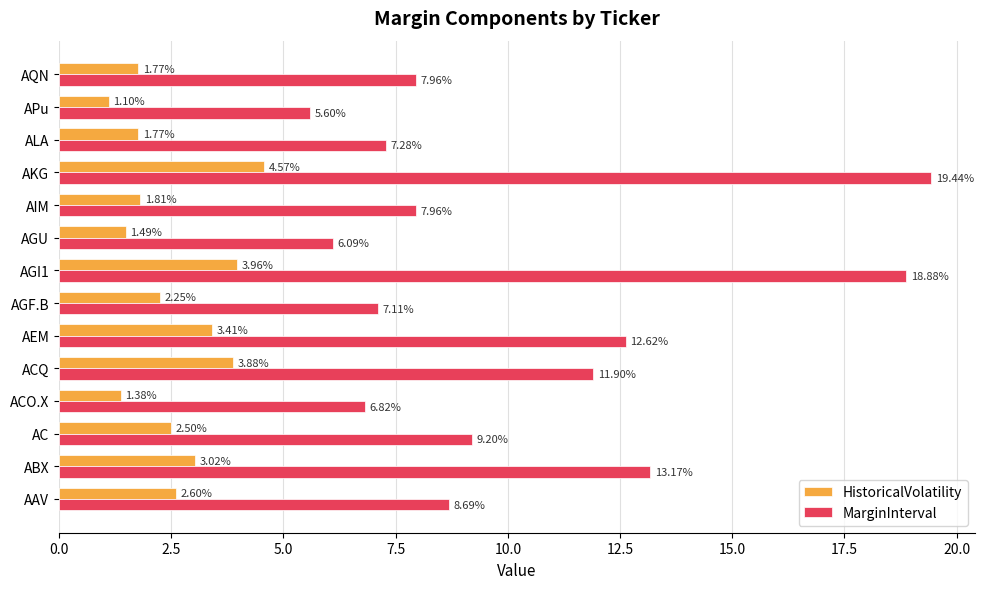

What is the average value of the MarginInterval series?

10.2